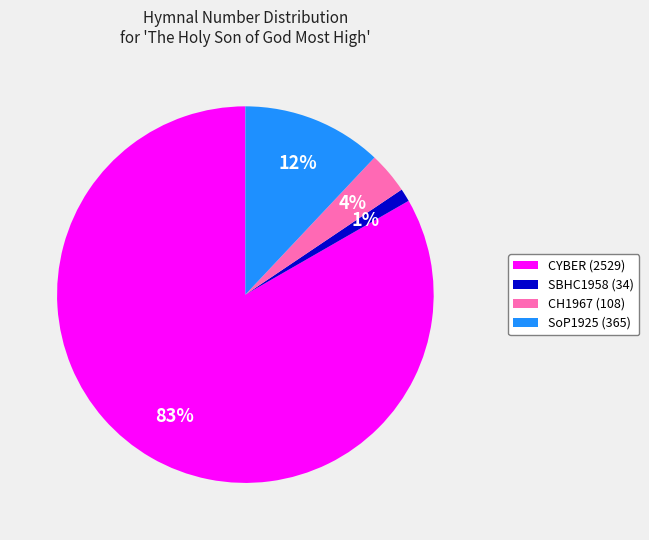

To the nearest percent, what is the average slice percentage?

25%